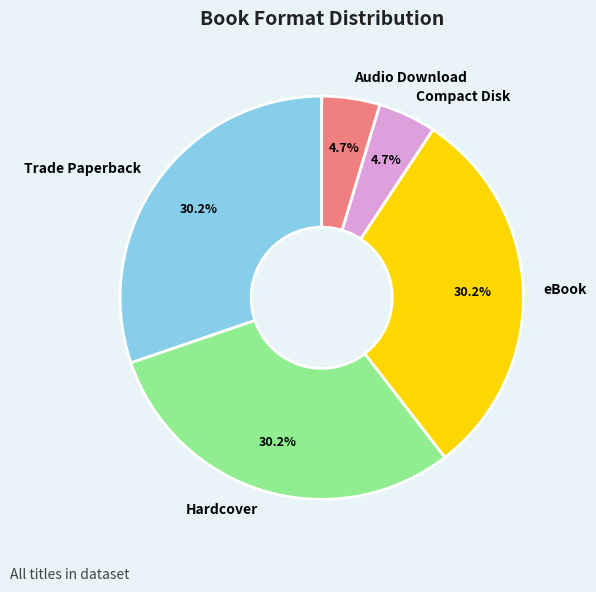

Combined, what portion of the pie is Audio Download and Trade Paperback?

34.9%